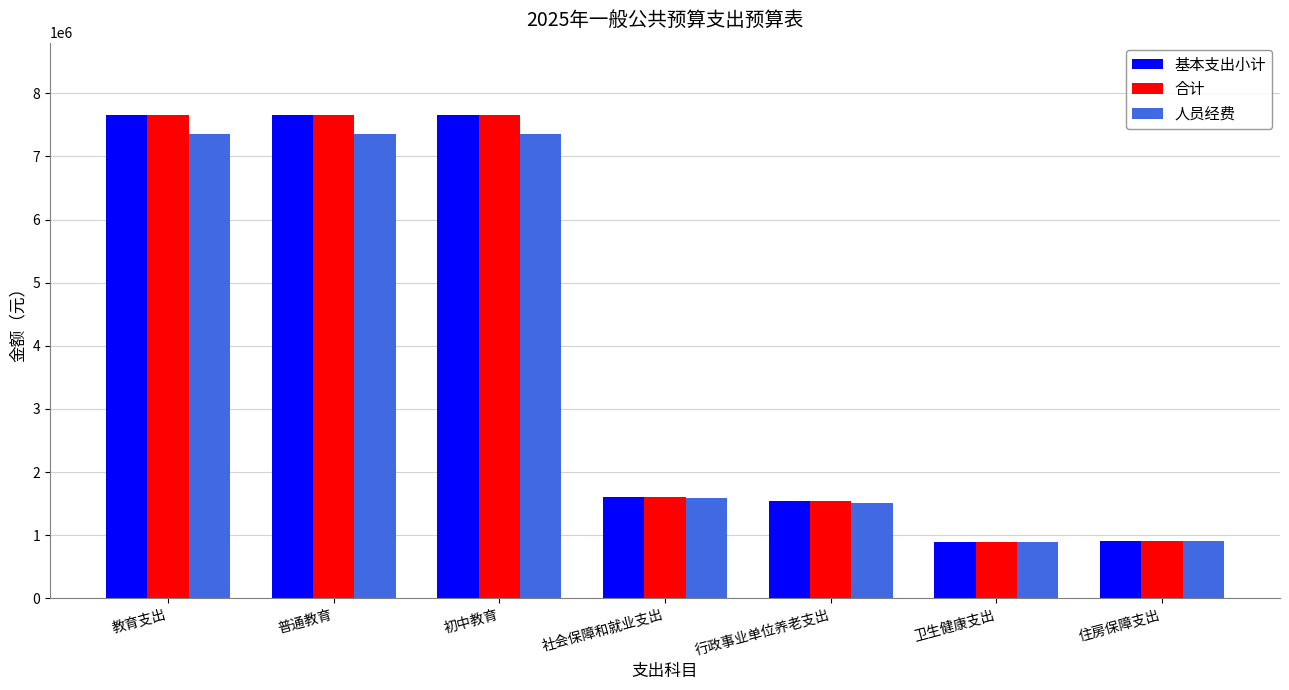

The value of 基本支出小计 at 普通教育 is 4211202.5. True or false?

False